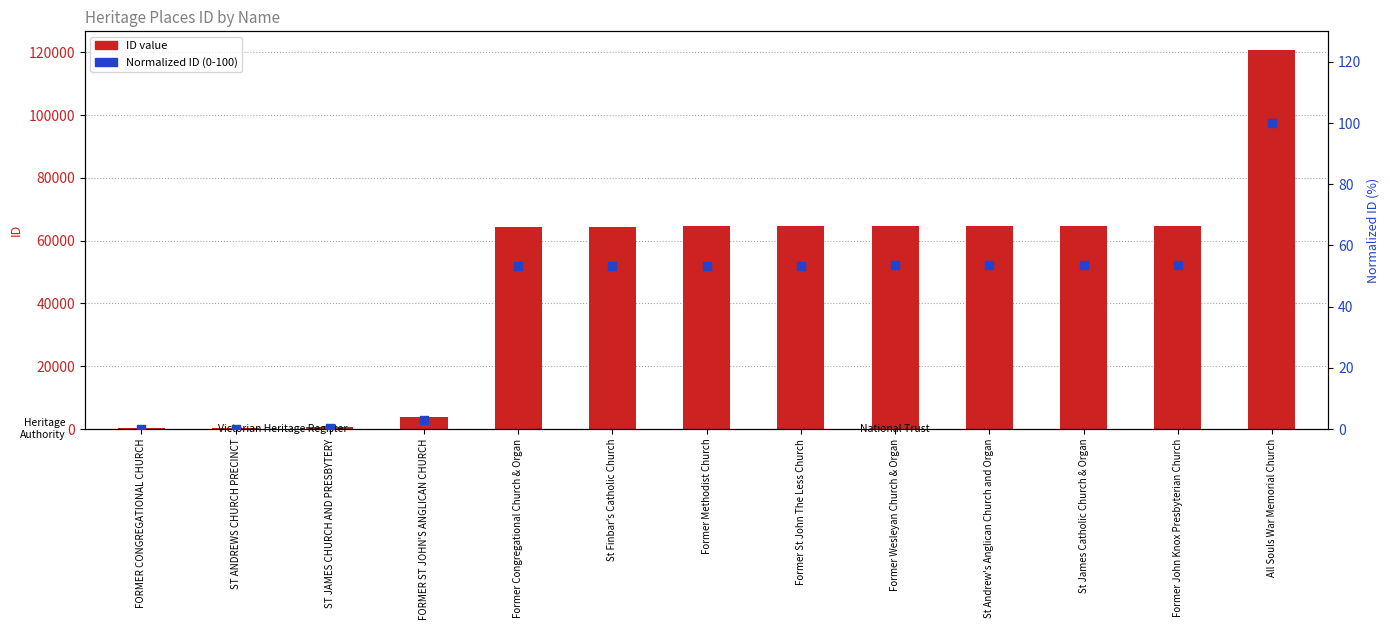

At how many categories does at least one series exceed 6301?

9